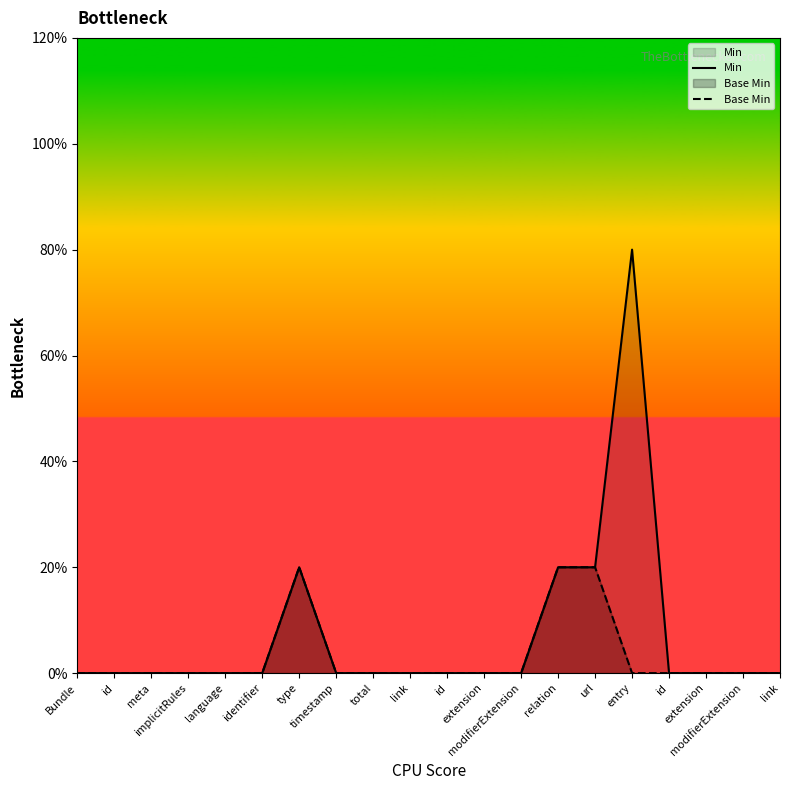

Which has a higher value, extension or extension?

extension